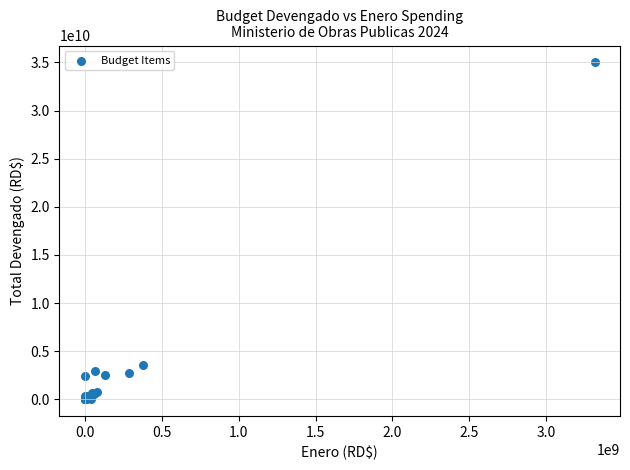

What Y value in the scatter plot is closest to 17504372302?

3546766158.8